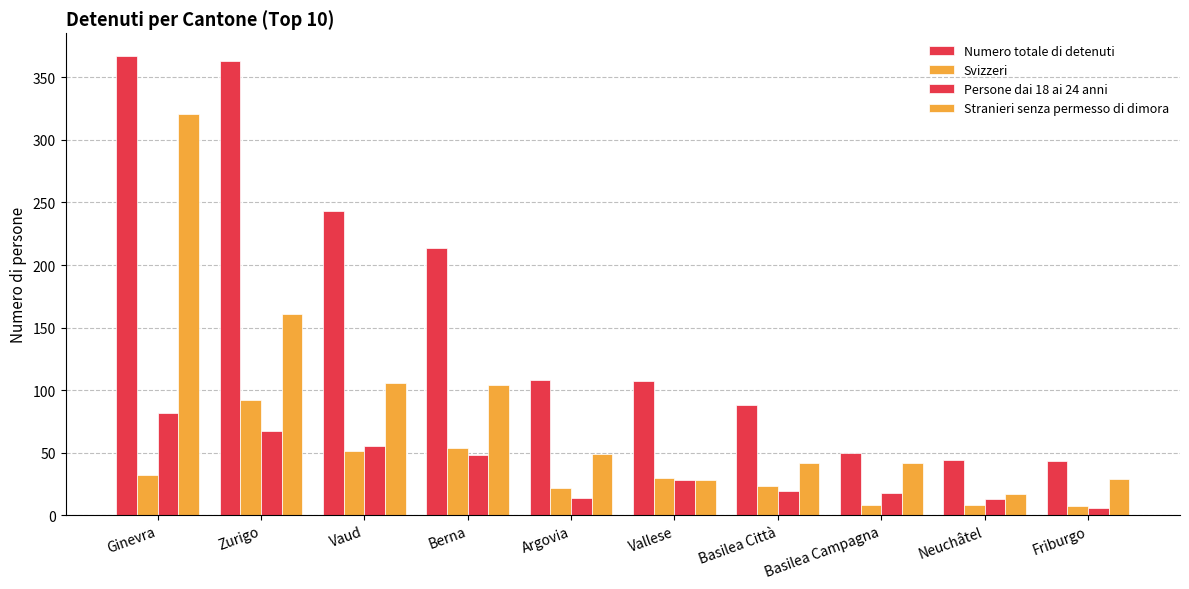

Which series has the largest total across all categories?

Numero totale di detenuti